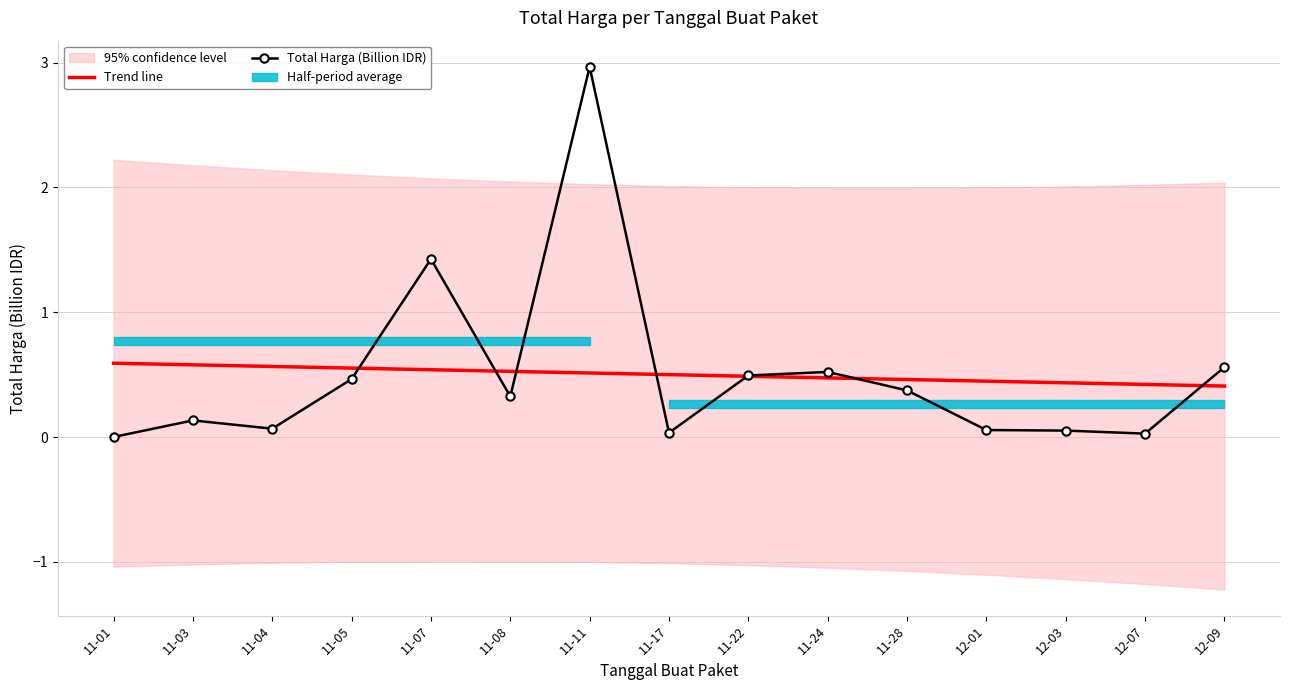

Which series has the largest total across all categories?

Total Harga (Billion IDR)